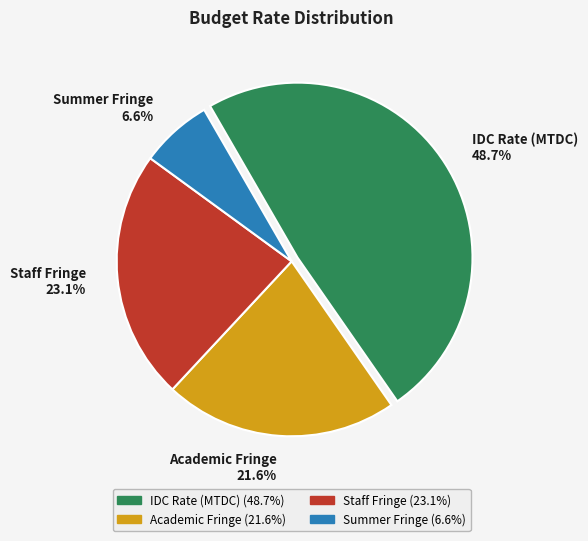

Between Academic Fringe 21.6% and IDC Rate (MTDC) 48.7%, which is larger?

IDC Rate (MTDC) 48.7%